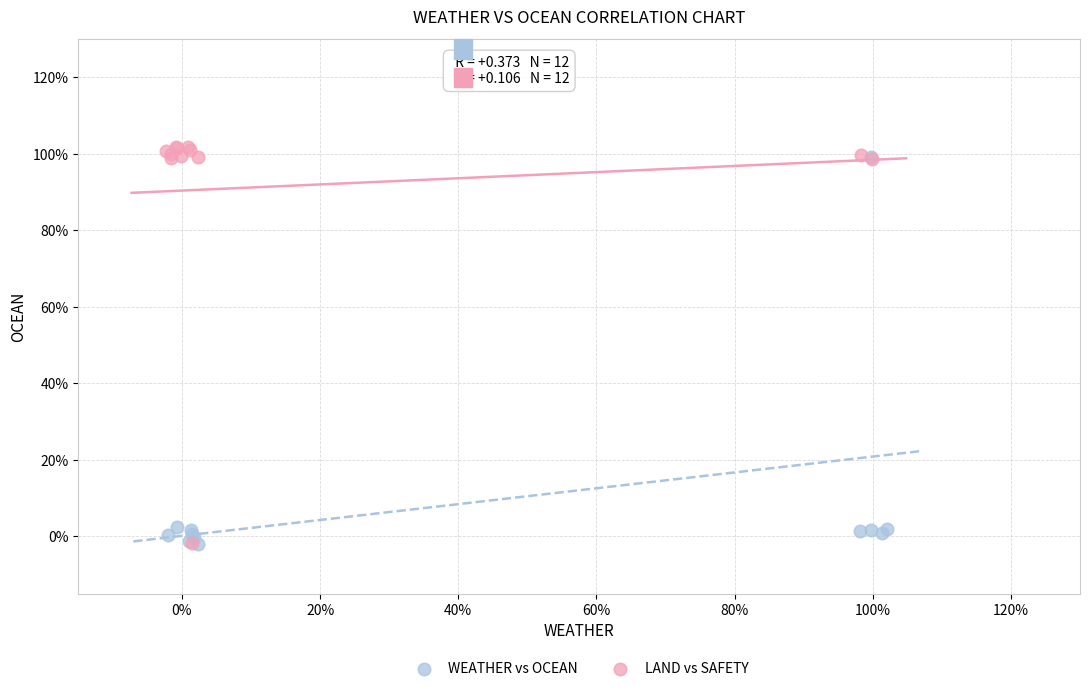

What are all the series names shown in the legend?

WEATHER vs OCEAN, LAND vs SAFETY